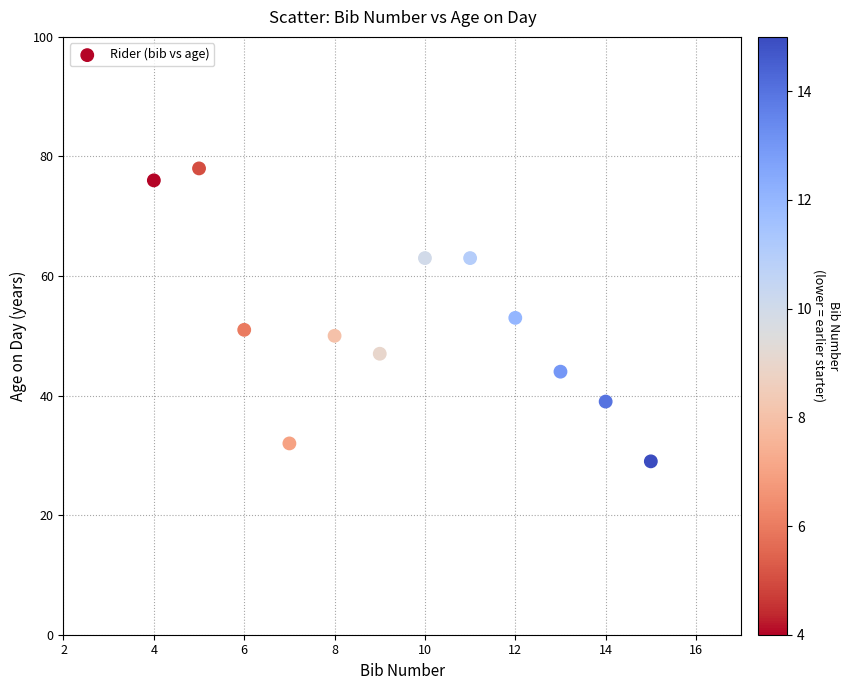

What is the average Y value?

52